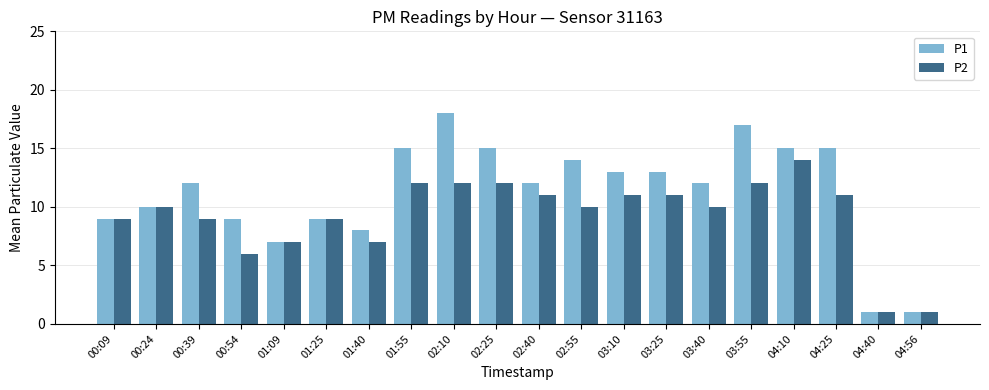

What is the difference between the second highest and second lowest values in the P1 series?

16